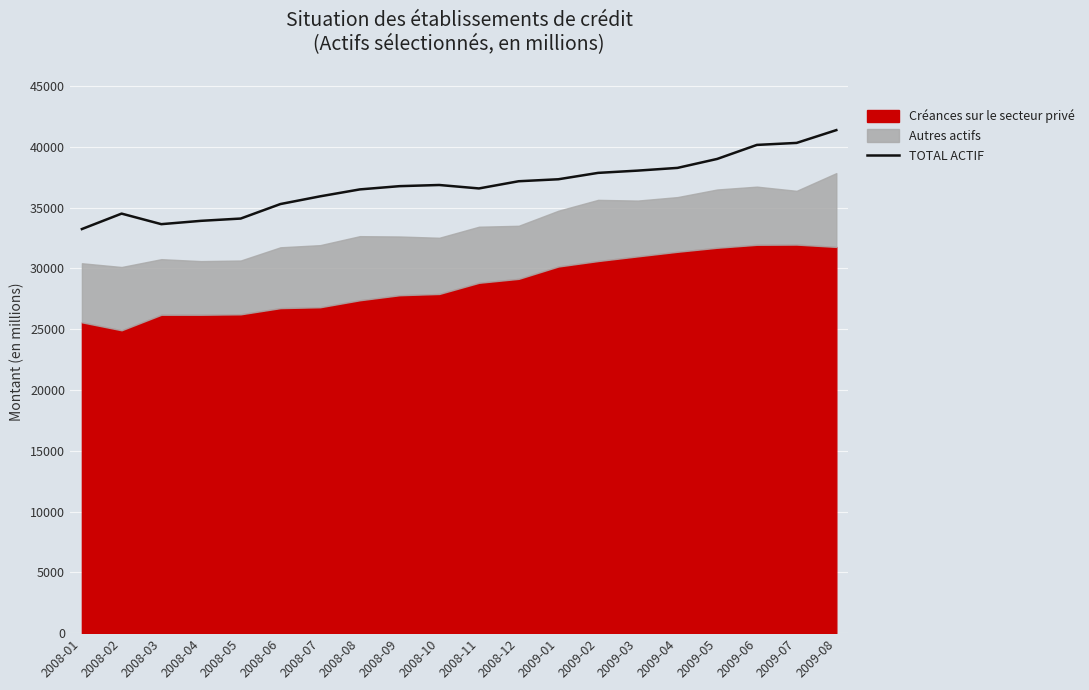

Where does the data first go above 36868?

2008-10